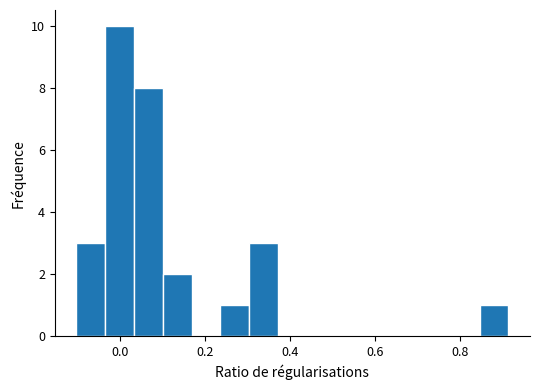

Read against the x-axis, roughly where is the centre of the tallest bar?

0.00